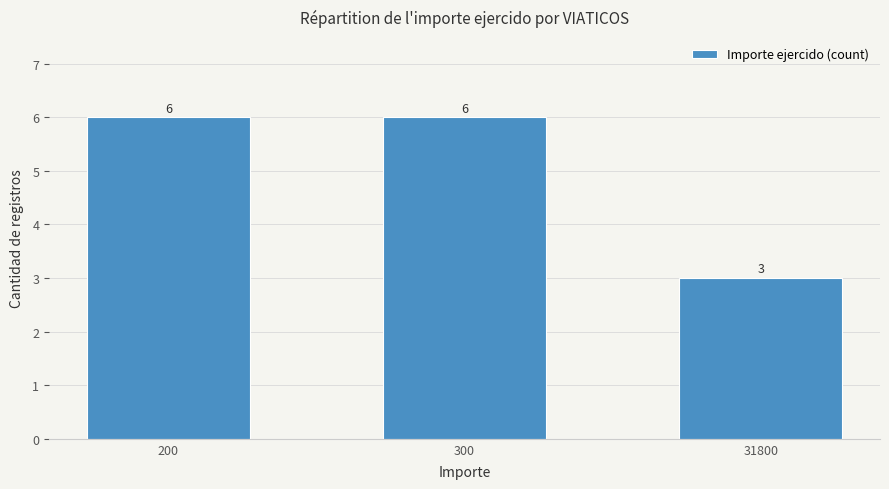

Is it true that the value at 300 is 3?

False